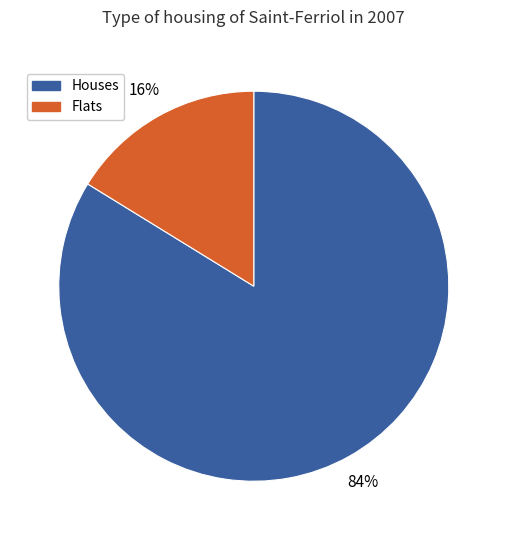

True or false: Flats accounts for 1% of the total.

False